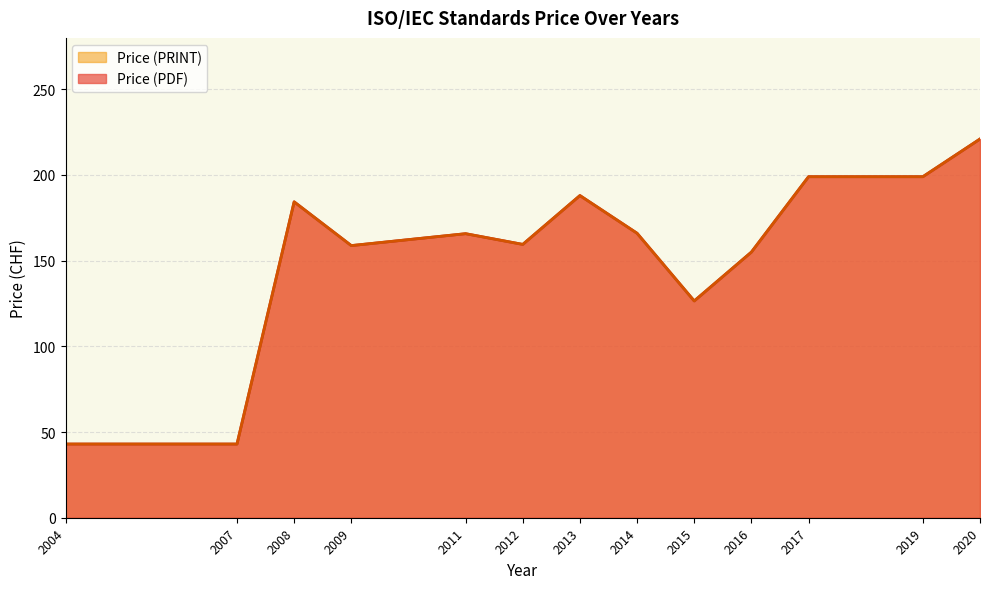

Where does the Price (PDF) series first go above 177?

2008